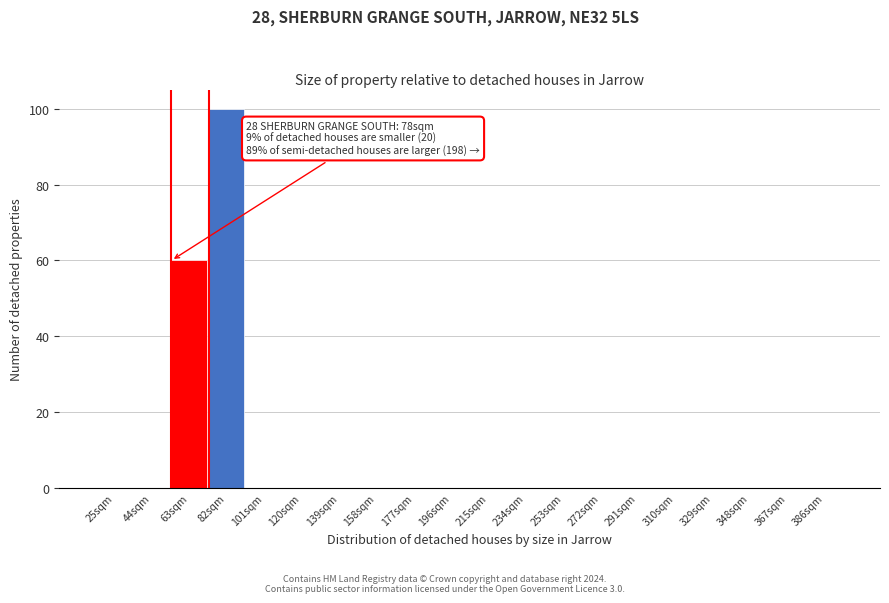

Reading left to right, what are all the values shown in this chart?

25sqm=0	44sqm=0	63sqm=60	82sqm=100	101sqm=0	120sqm=0	139sqm=0	158sqm=0	177sqm=0	196sqm=0	215sqm=0	234sqm=0	253sqm=0	272sqm=0	291sqm=0	310sqm=0	329sqm=0	348sqm=0	367sqm=0	386sqm=0